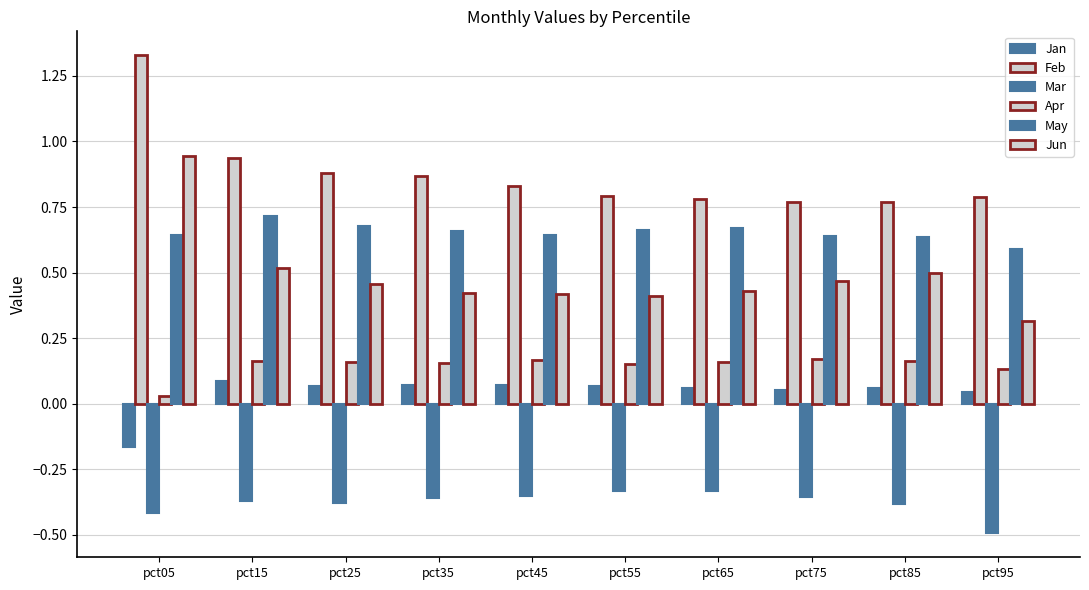

How many distinct data groups are displayed?

6